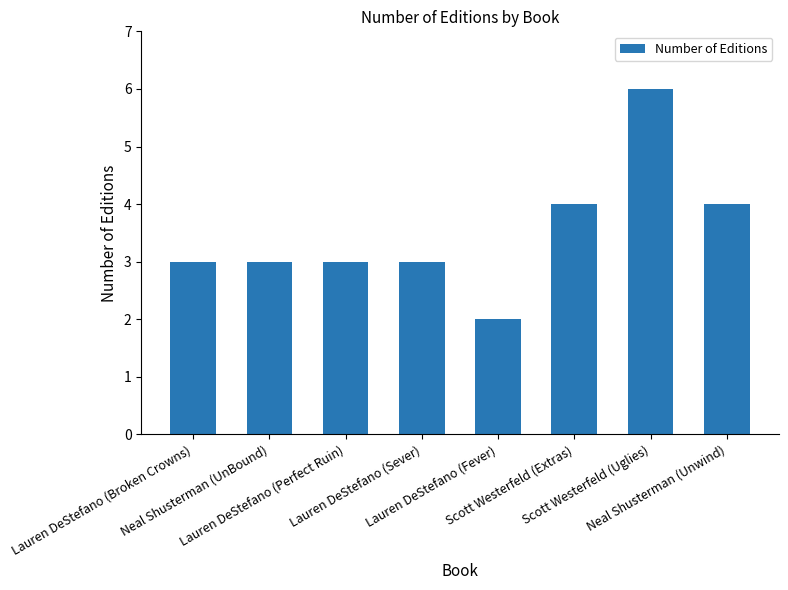

At which category does the chart reach its minimum across all series?

Lauren DeStefano (Fever)